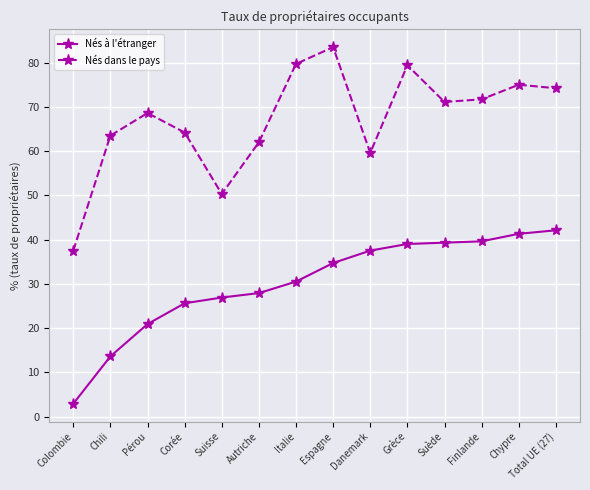

True or false: Nés dans le pays has more than 1 interior local peaks.

True